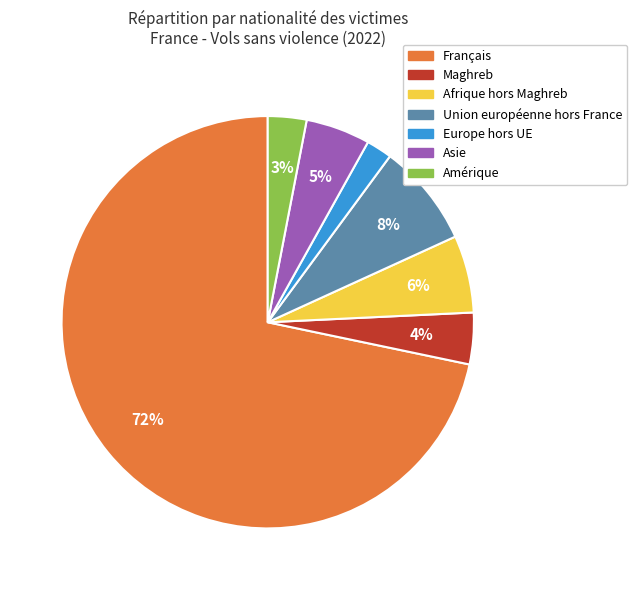

Is there any slice that represents more than half of the pie?

Yes